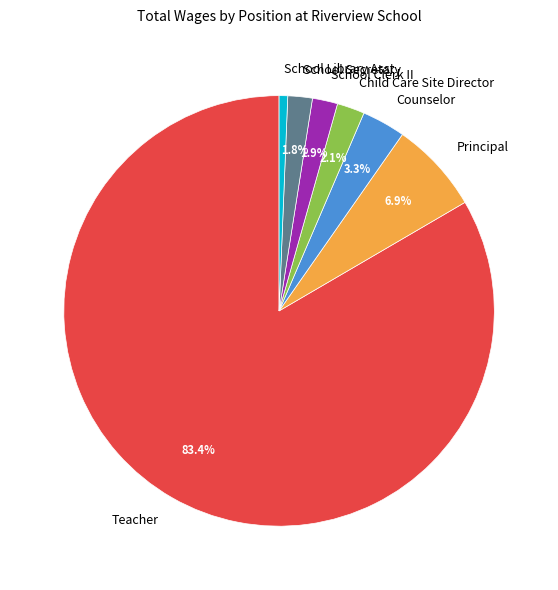

To the nearest percent, what portion does Child Care Site Director represent?

2%